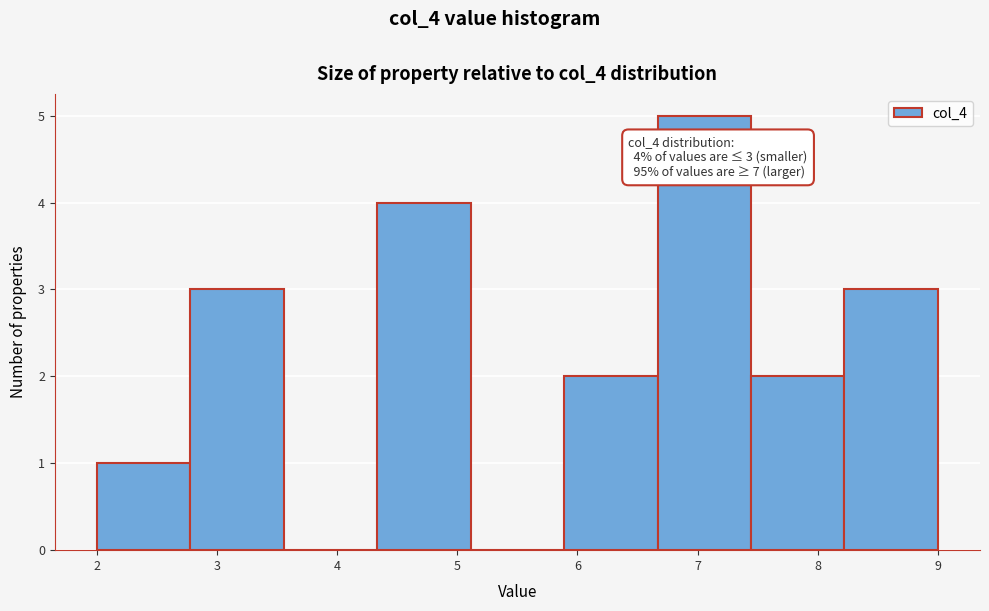

Over which range of the x-axis is the bar tallest?

6.7 to 7.4